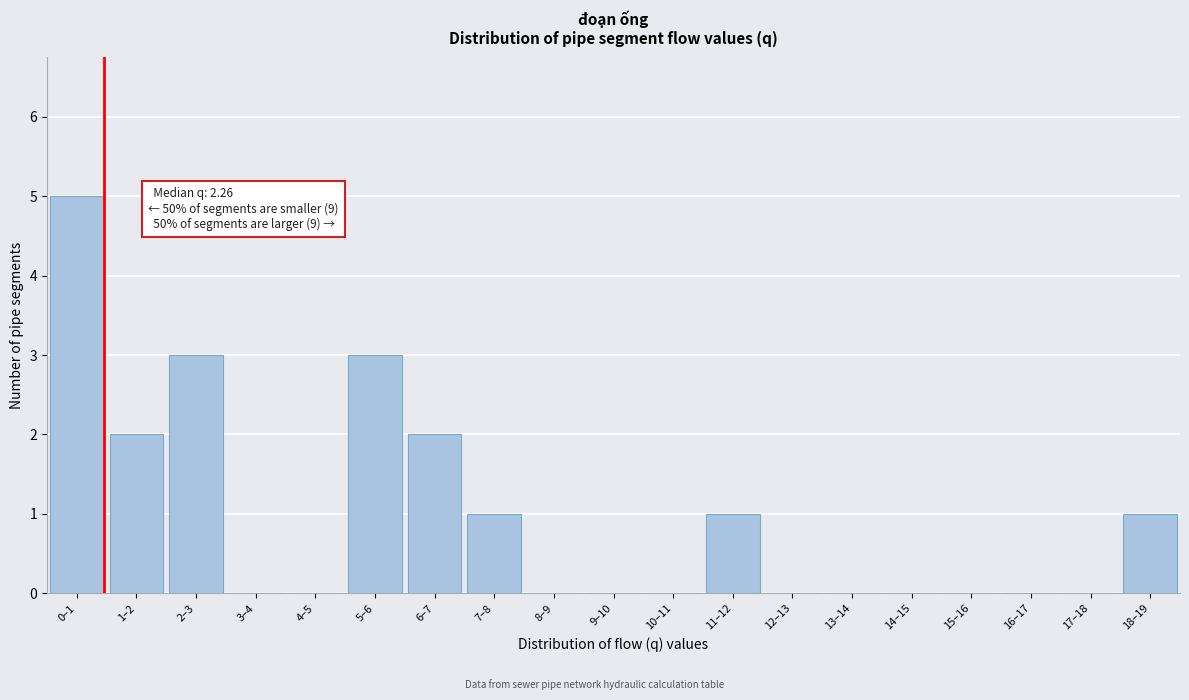

Reading left to right, transcribe all the data shown in this chart.

0–1=5	1–2=2	2–3=3	3–4=0	4–5=0	5–6=3	6–7=2	7–8=1	8–9=0	9–10=0	10–11=0	11–12=1	12–13=0	13–14=0	14–15=0	15–16=0	16–17=0	17–18=0	18–19=1